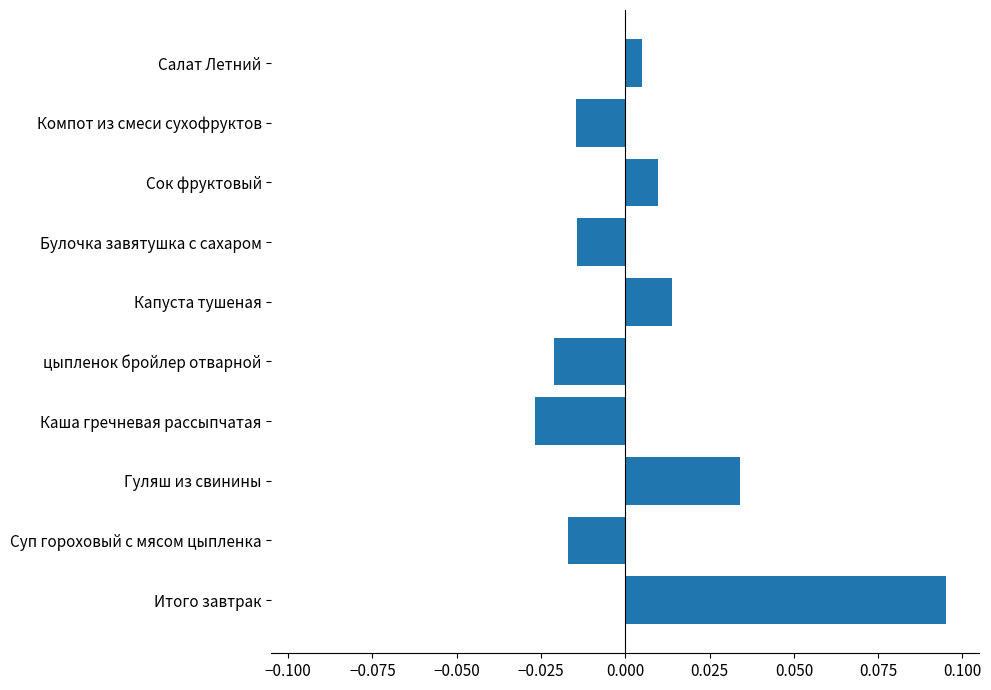

Which has a higher value, Гуляш из свинины or Сок фруктовый?

Гуляш из свинины